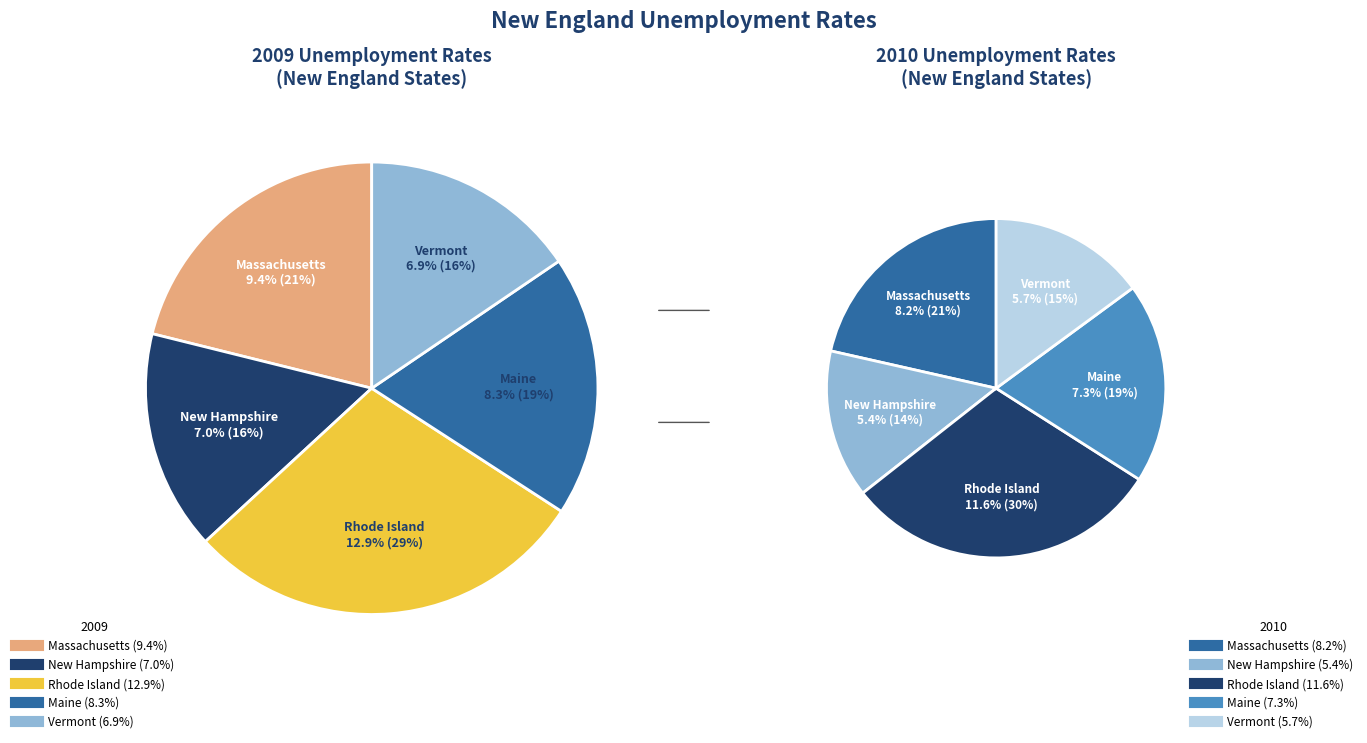

The values_2009 slice represents 21% of the pie. True or false?

True